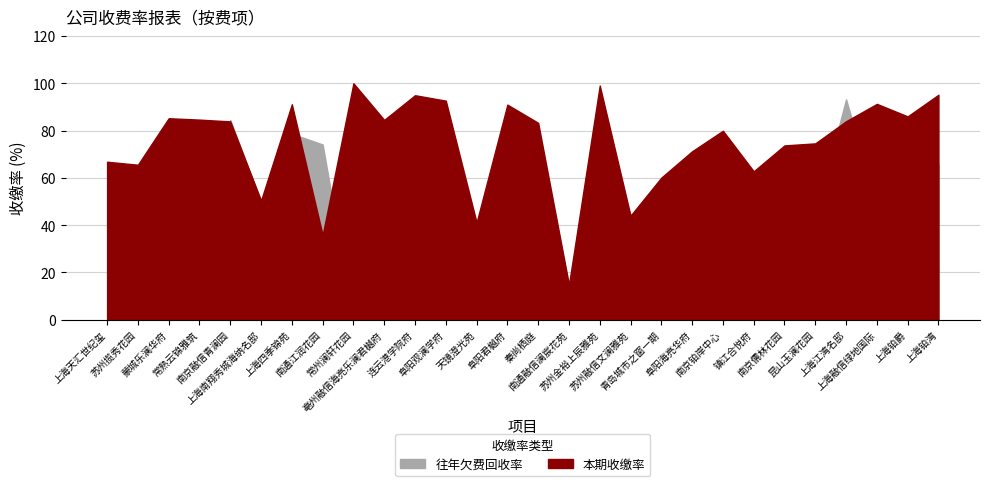

How many interior local peaks does the 往年欠费回收率 series have?

8